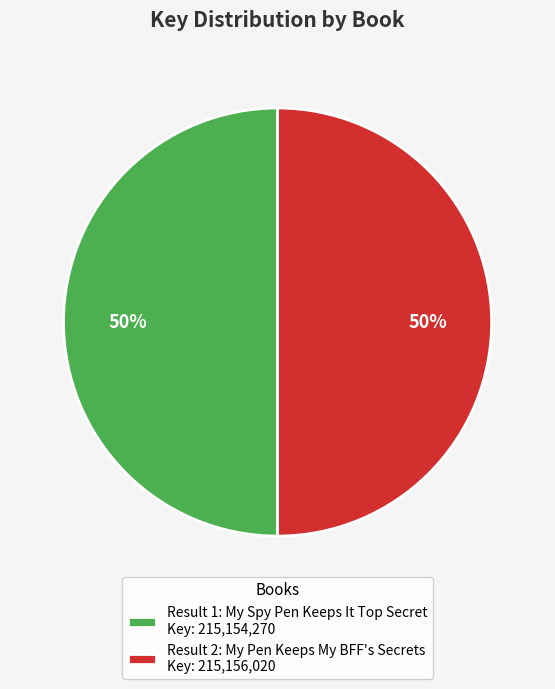

To the nearest percent, what portion does Result 2: My Pen Keeps My BFF's Secrets Key: 215,156,020 represent?

50%